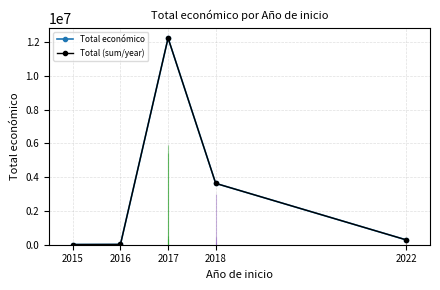

Which series has the largest total across all categories?

Total económico